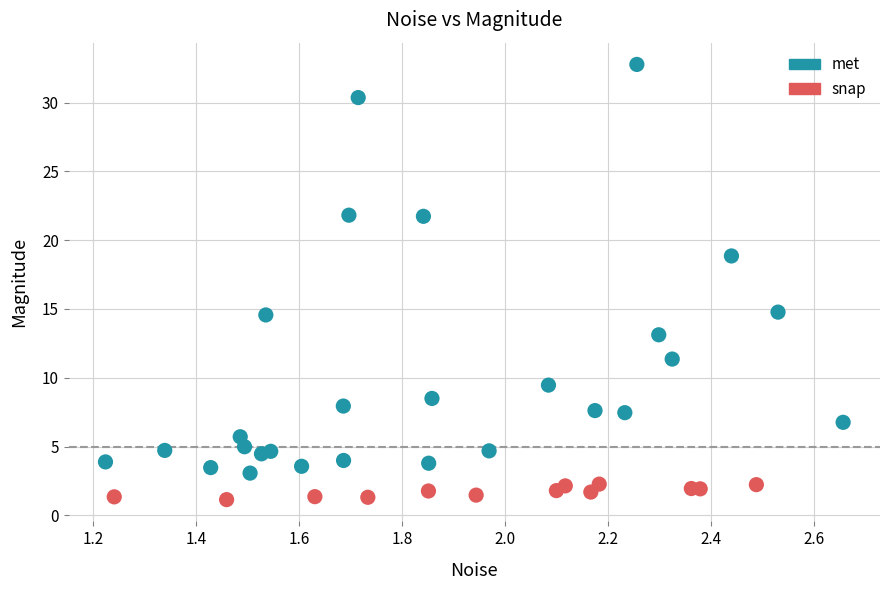

Which series reaches the maximum Y coordinate?

met